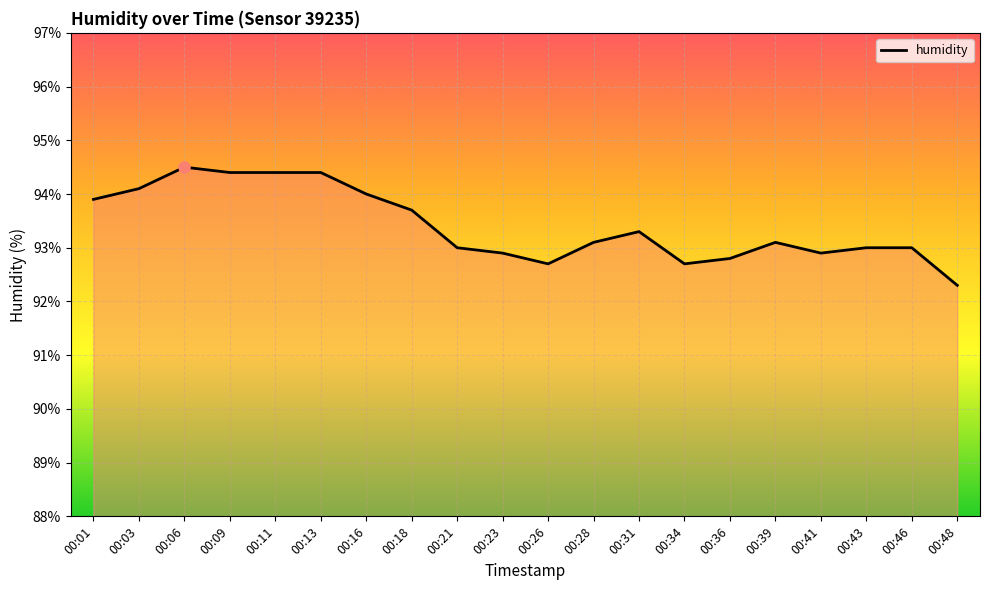

What is the smallest value displayed?

92.3